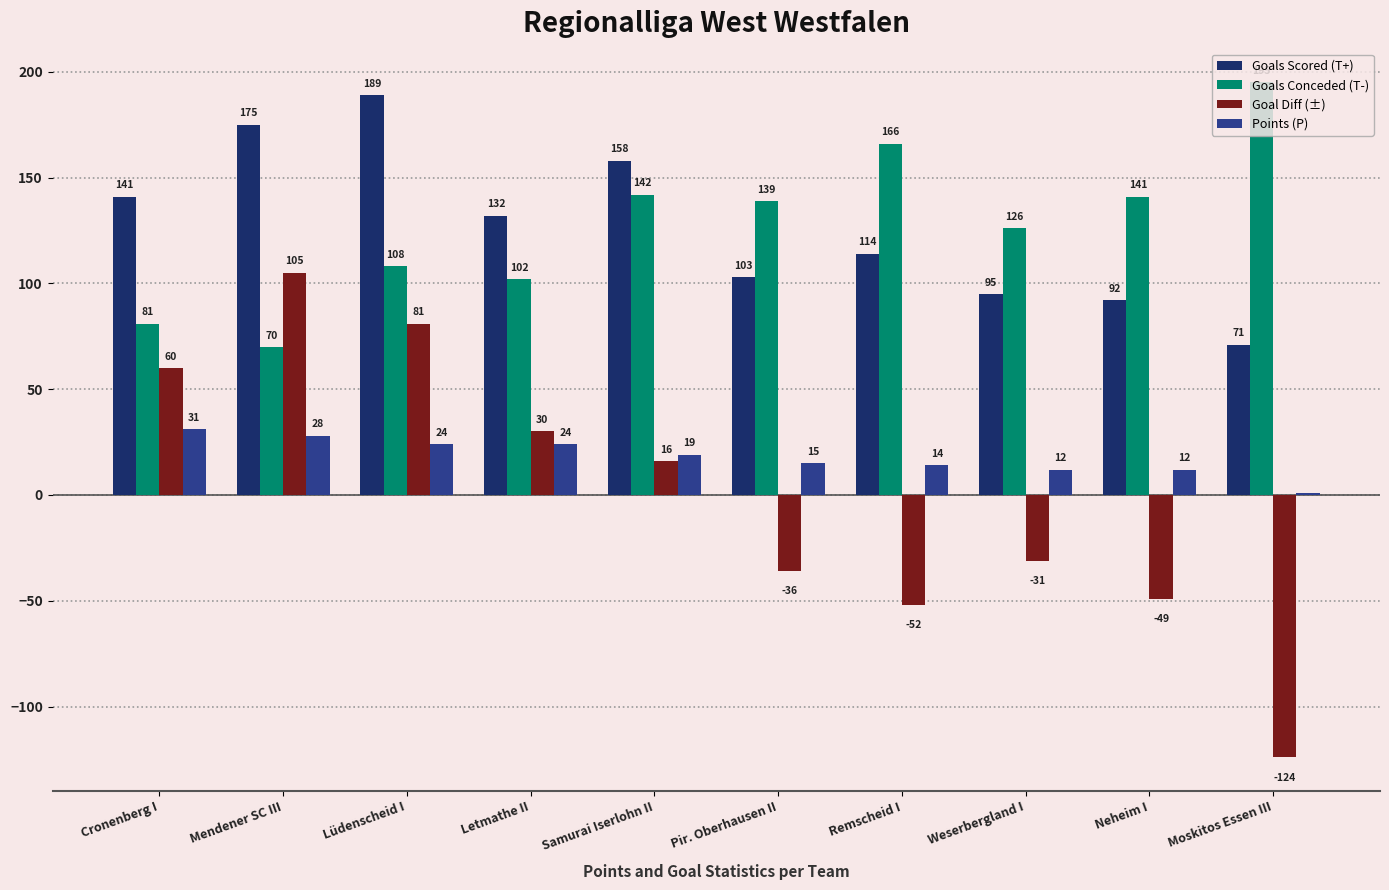

What is the maximum value shown in the chart?

195